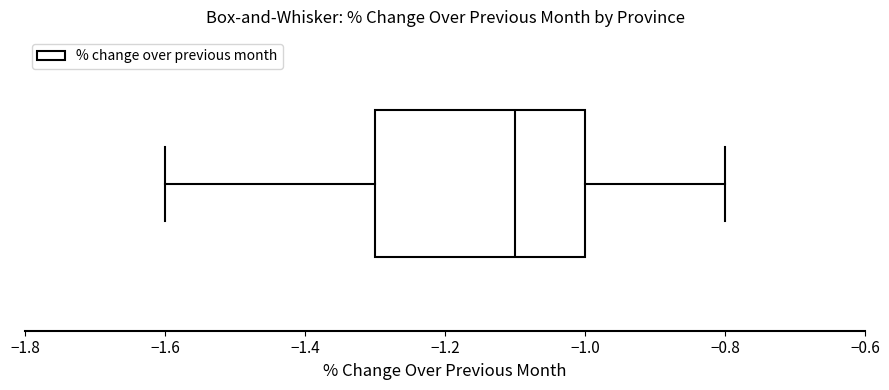

Where does the left whisker of the box end on the x-axis? The values are not printed on the chart, so give them approximately, as read against the axis.

-1.6